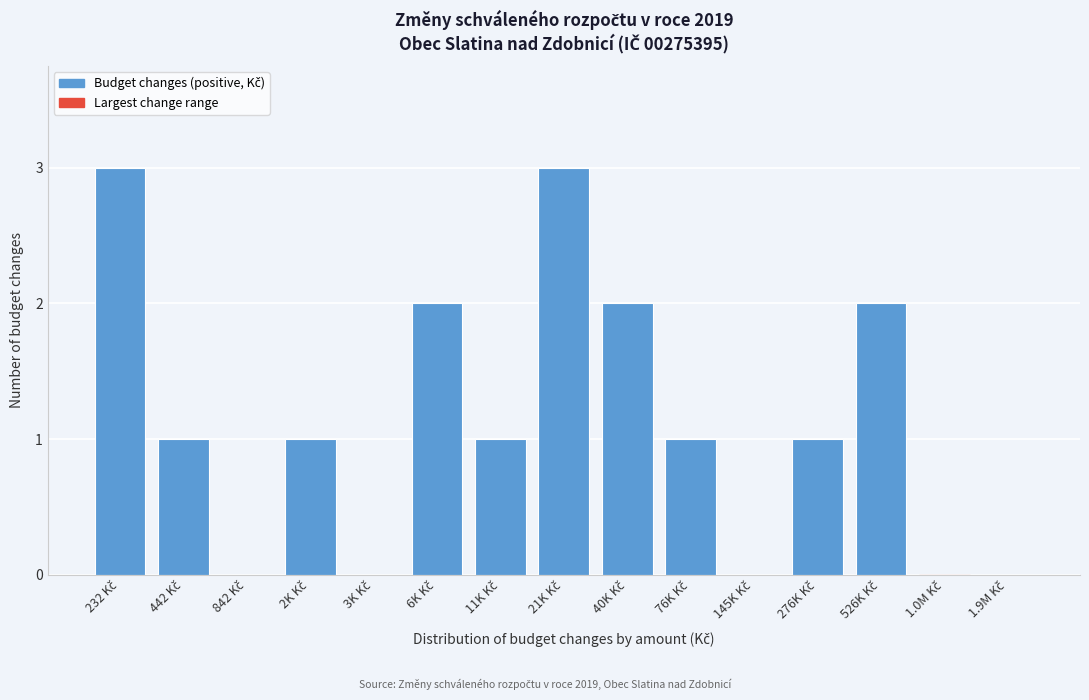

What is the maximum value shown in the chart?

3